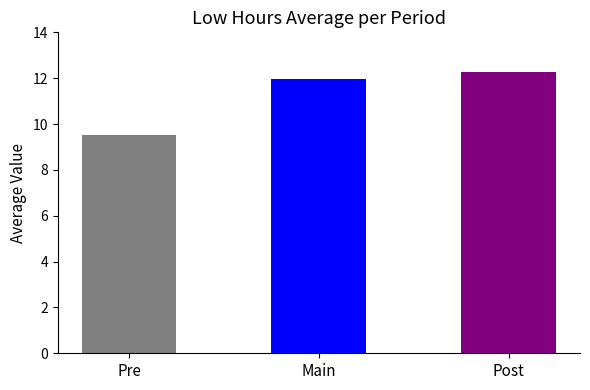

Rank the categories by value from lowest to highest.

Pre, Main, Post